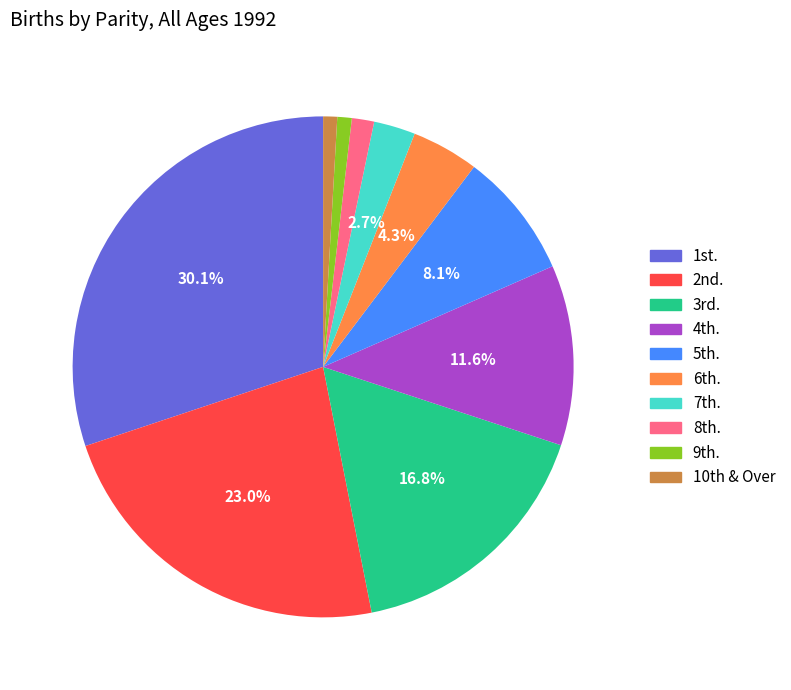

What is the largest slice in the pie chart?

1st.